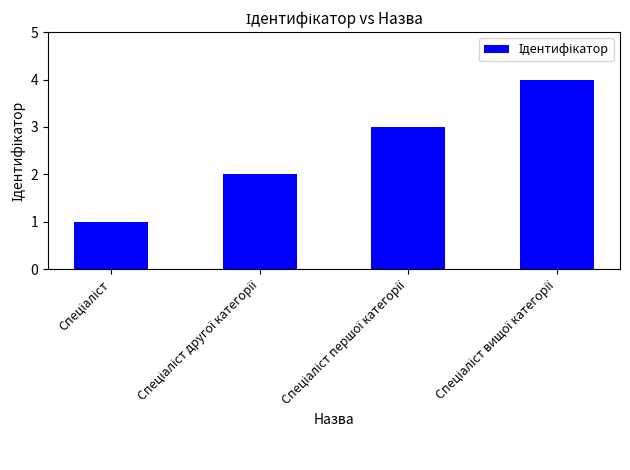

What is the greatest value displayed?

4